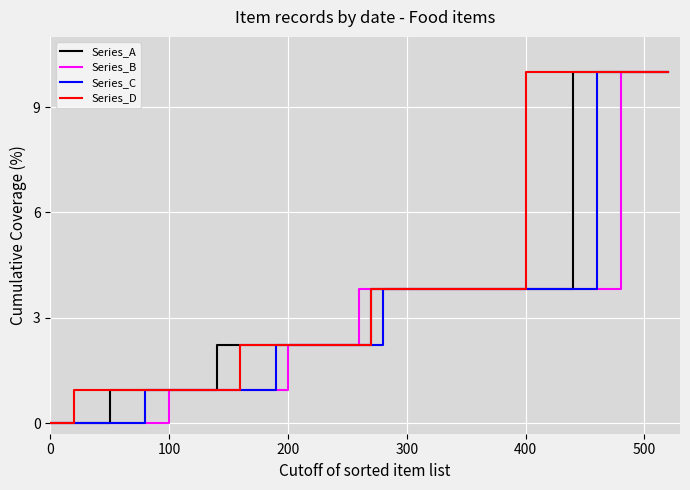

List the series in order of their overall mean, highest first.

Series_D, Series_A, Series_C, Series_B